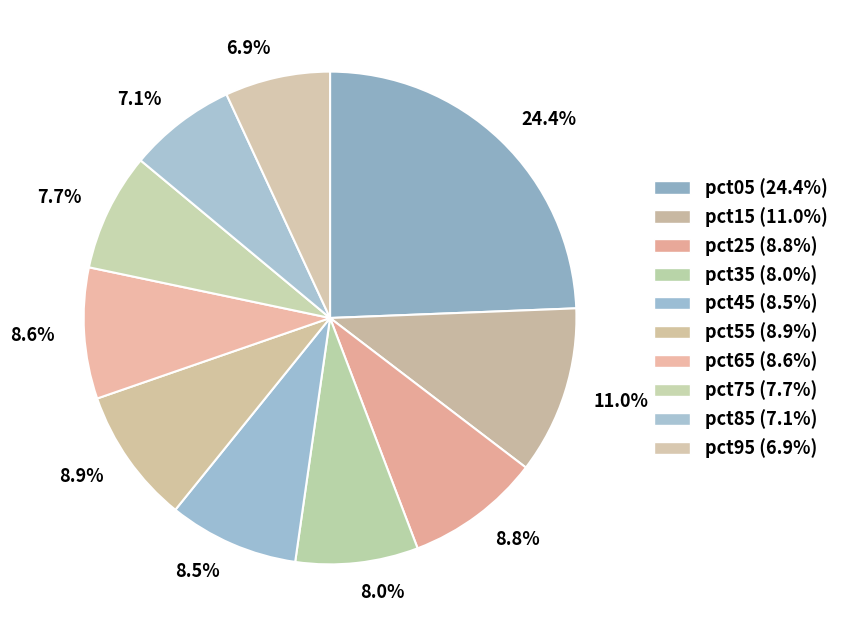

To the nearest percent, what portion does pct95 represent?

7%